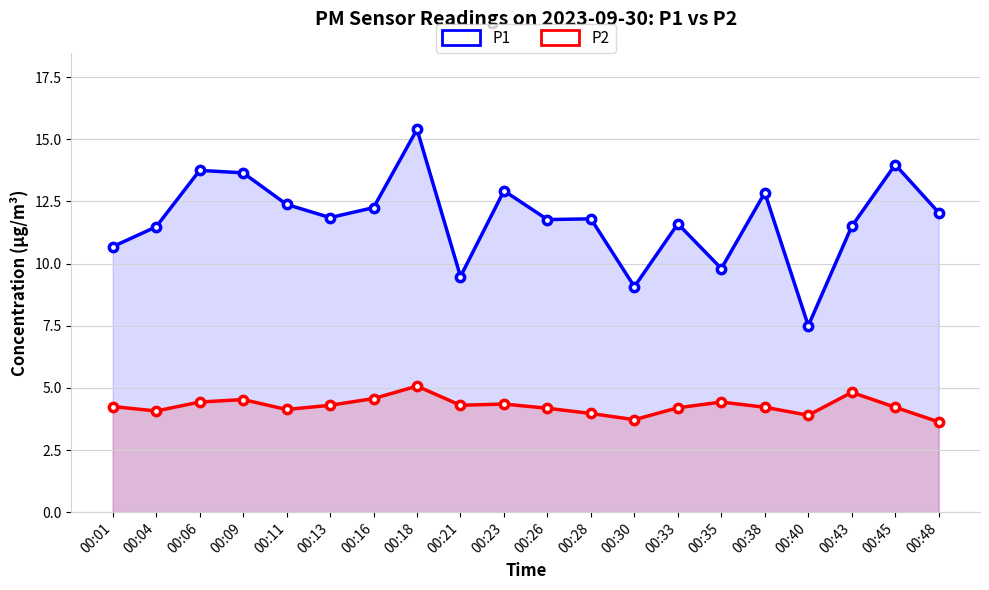

True or false: P2 and P1 cross at least once.

False